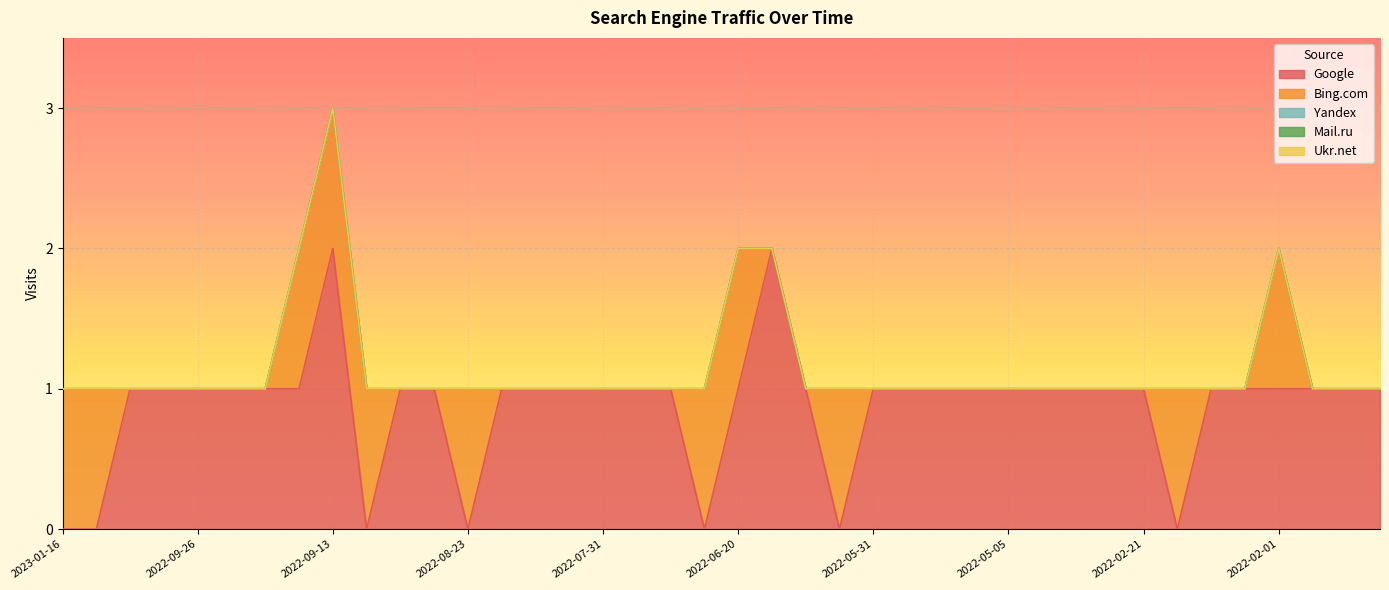

Reading left to right, what are all the values shown in this chart?

Google: 0	0	1	1	1	1	1	1	2	0	1	1	0	1	1	1	1	1	1	0	1	2	1	0	1	1	1	1	1	1	1	1	1	0	1	1	1	1	1	1
Bing.com: 1	1	0	0	0	0	0	1	1	1	0	0	1	0	0	0	0	0	0	1	1	0	0	1	0	0	0	0	0	0	0	0	0	1	0	0	1	0	0	0
Yandex: 0	0	0	0	0	0	0	0	0	0	0	0	0	0	0	0	0	0	0	0	0	0	0	0	0	0	0	0	0	0	0	0	0	0	0	0	0	0	0	0
Mail.ru: 0	0	0	0	0	0	0	0	0	0	0	0	0	0	0	0	0	0	0	0	0	0	0	0	0	0	0	0	0	0	0	0	0	0	0	0	0	0	0	0
Ukr.net: 0	0	0	0	0	0	0	0	0	0	0	0	0	0	0	0	0	0	0	0	0	0	0	0	0	0	0	0	0	0	0	0	0	0	0	0	0	0	0	0